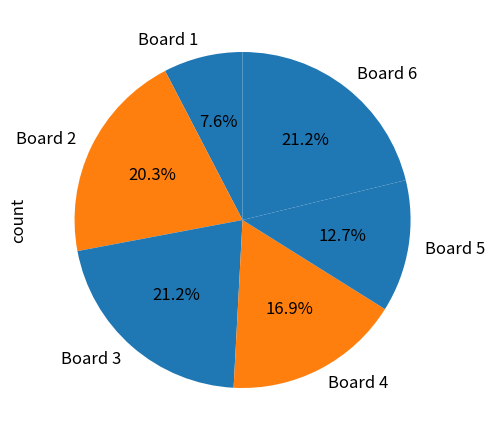

Which has a higher value, Board 6 or Board 4?

Board 6